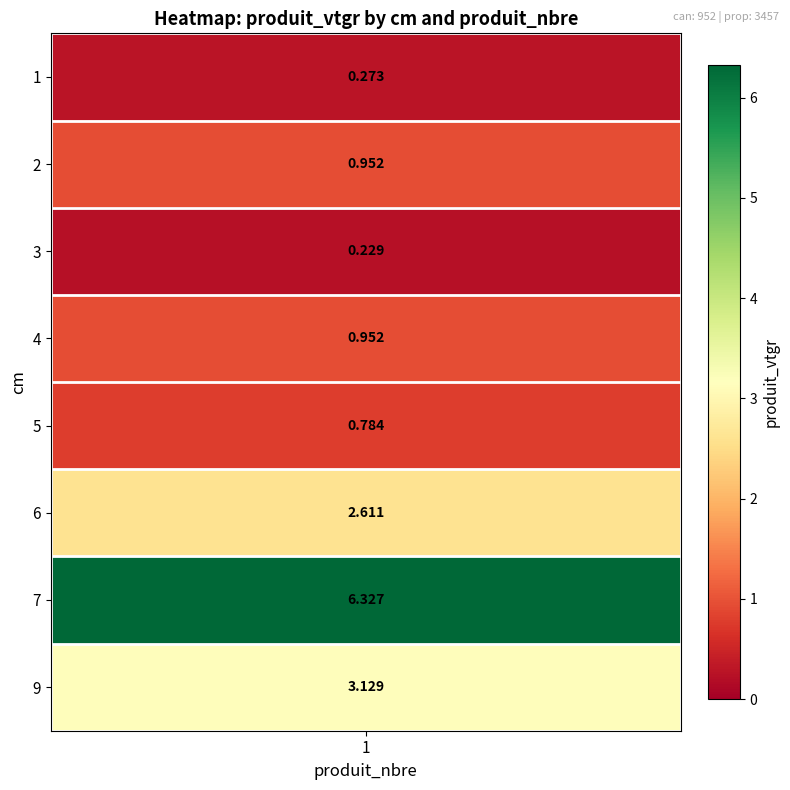

What is the maximum value shown in the chart?

6.3